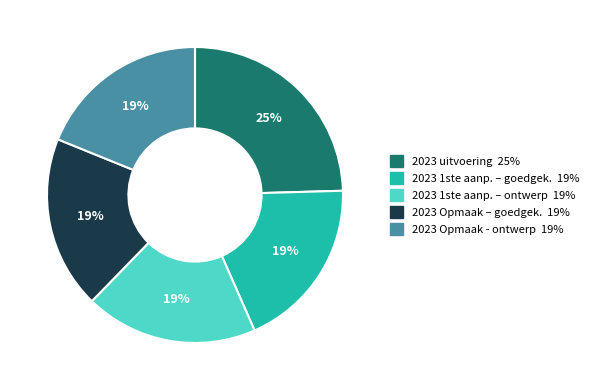

Does any single category account for the majority?

No